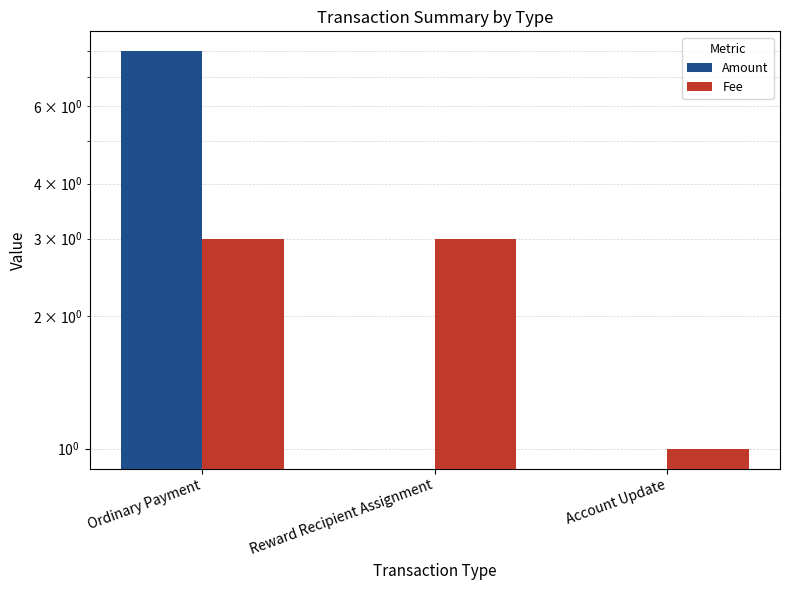

What is the sum of all Fee values?

7.0